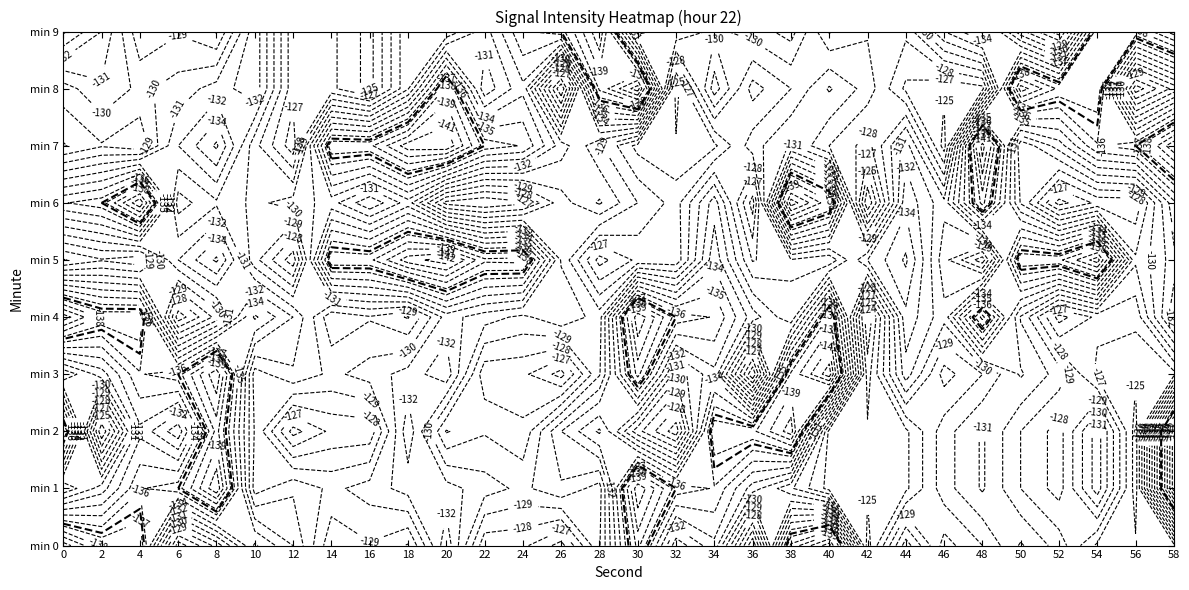

At which category is the sum across all series the highest?

21